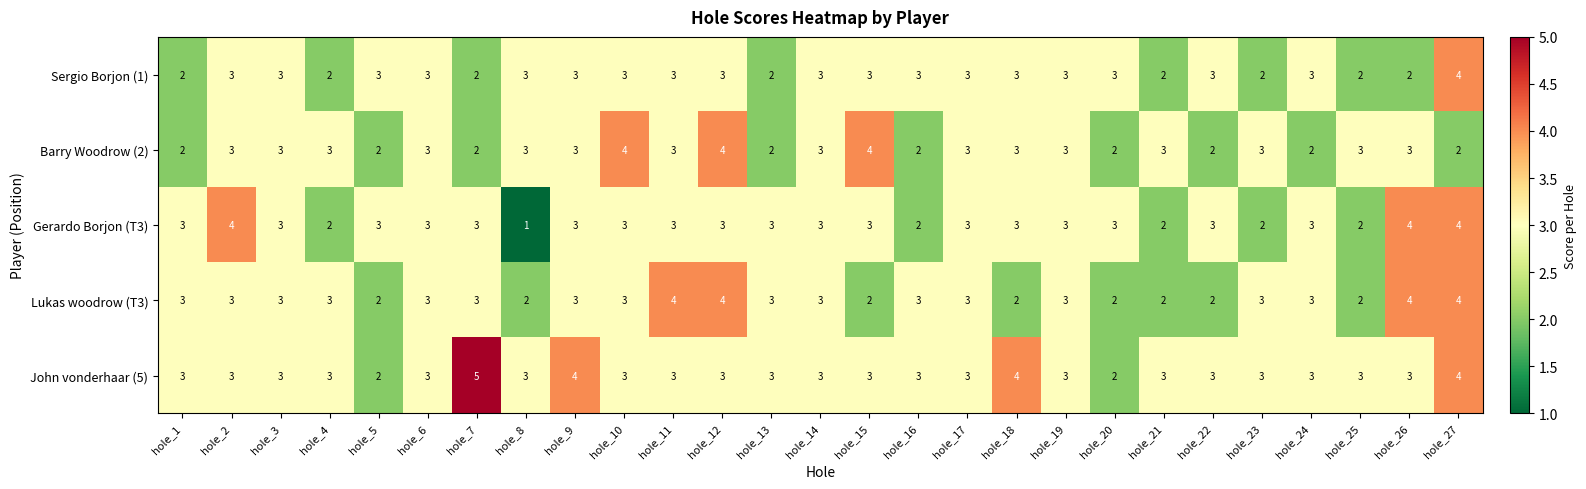

What is the sum of all Barry Woodrow (2) values?

75